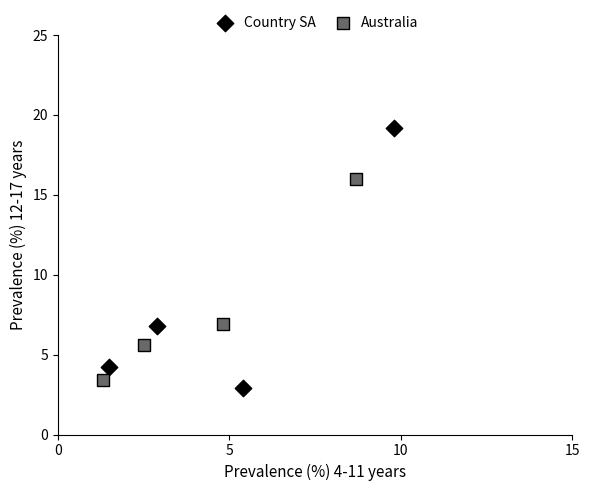

What are all the series names shown in the legend?

Country SA, Australia